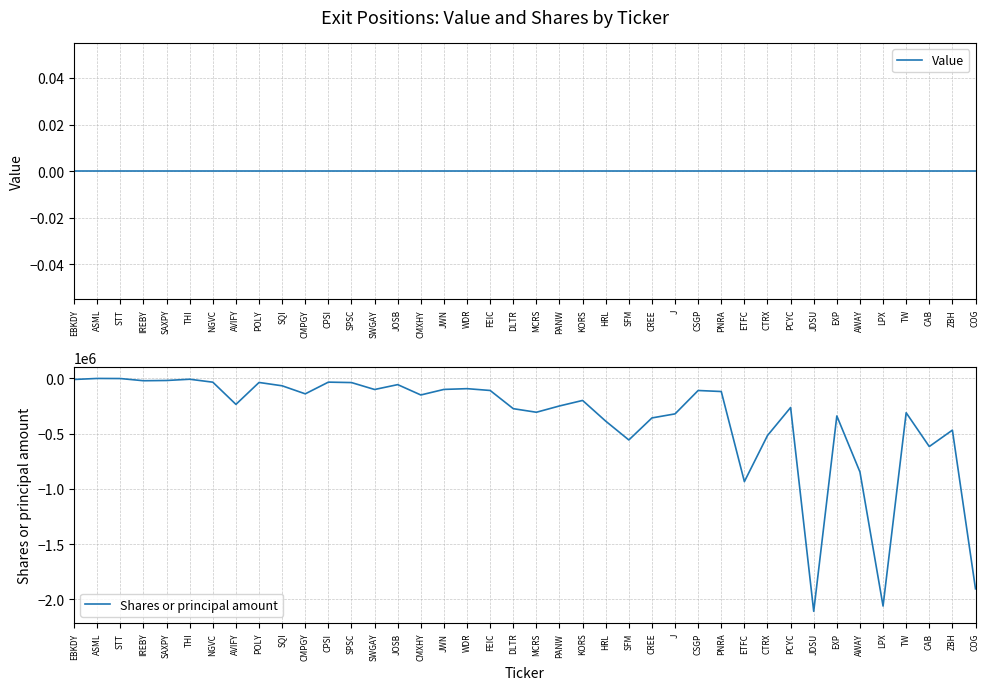

At how many categories does at least one series exceed -66093?

40